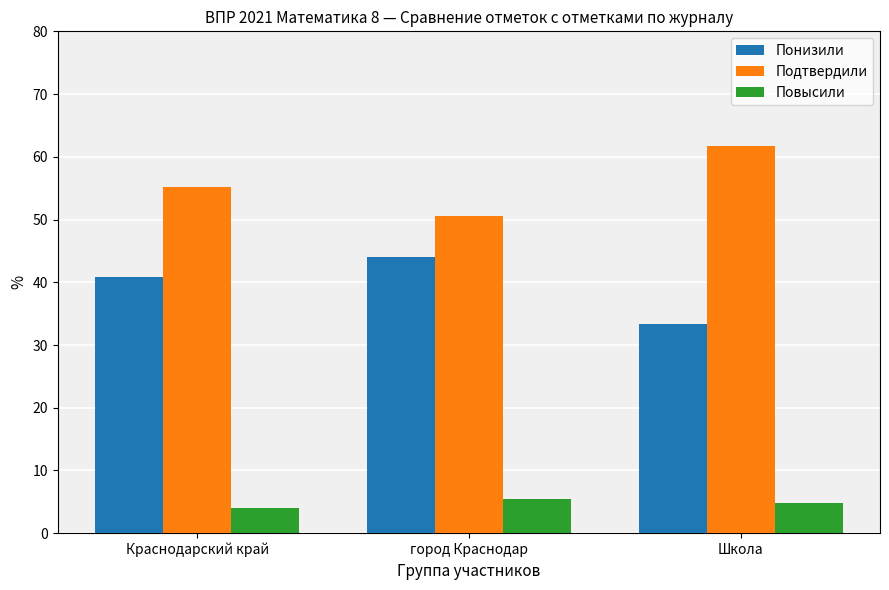

Which category has the lowest value in the Понизили series?

Школа